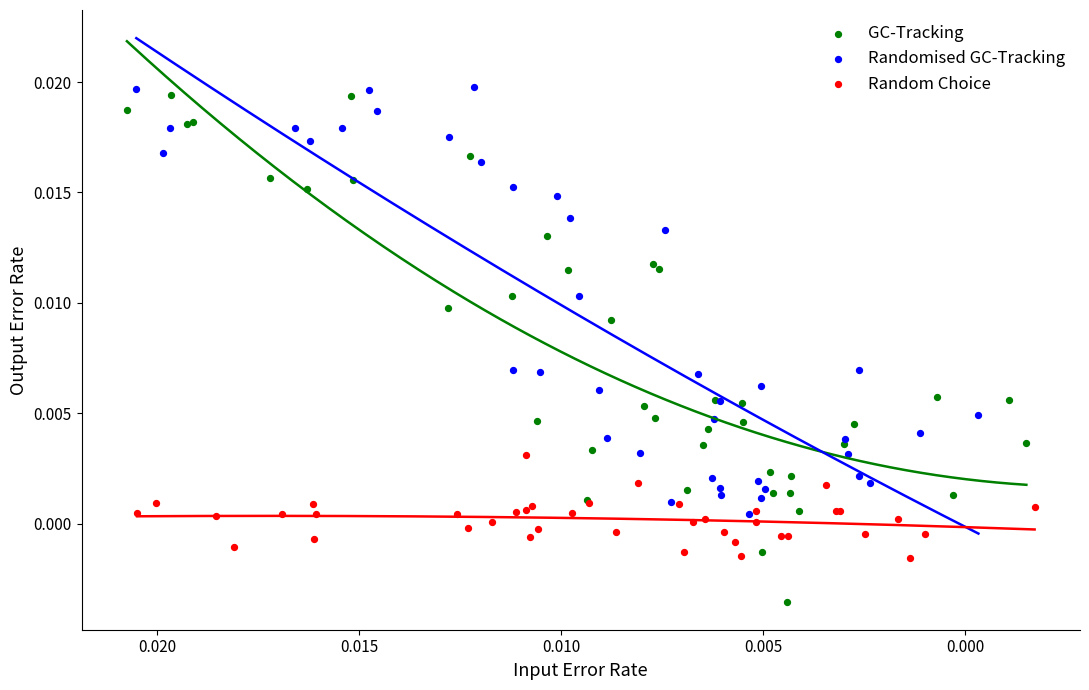

Which series has the widest spread of Y values?

GC-Tracking